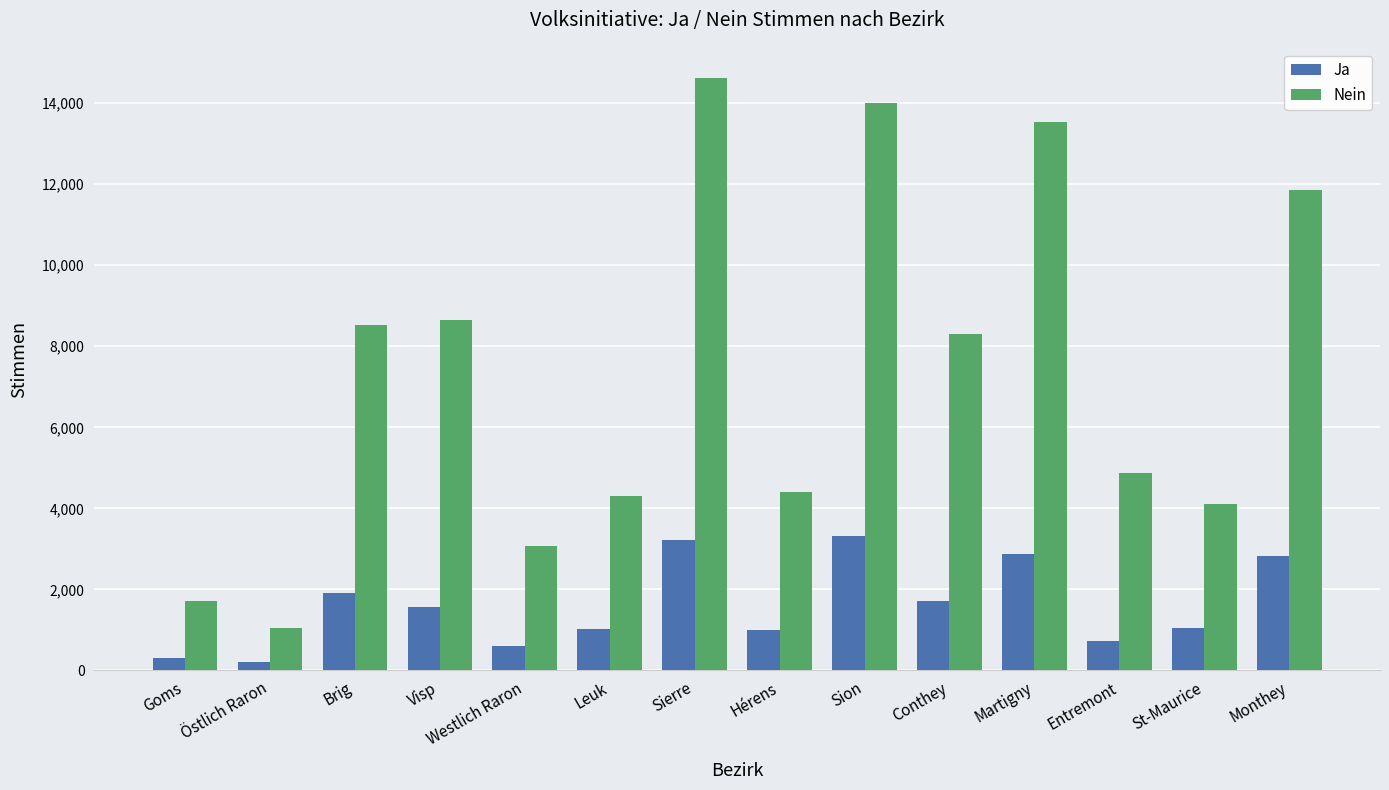

Which category has the highest value across all series?

Sierre